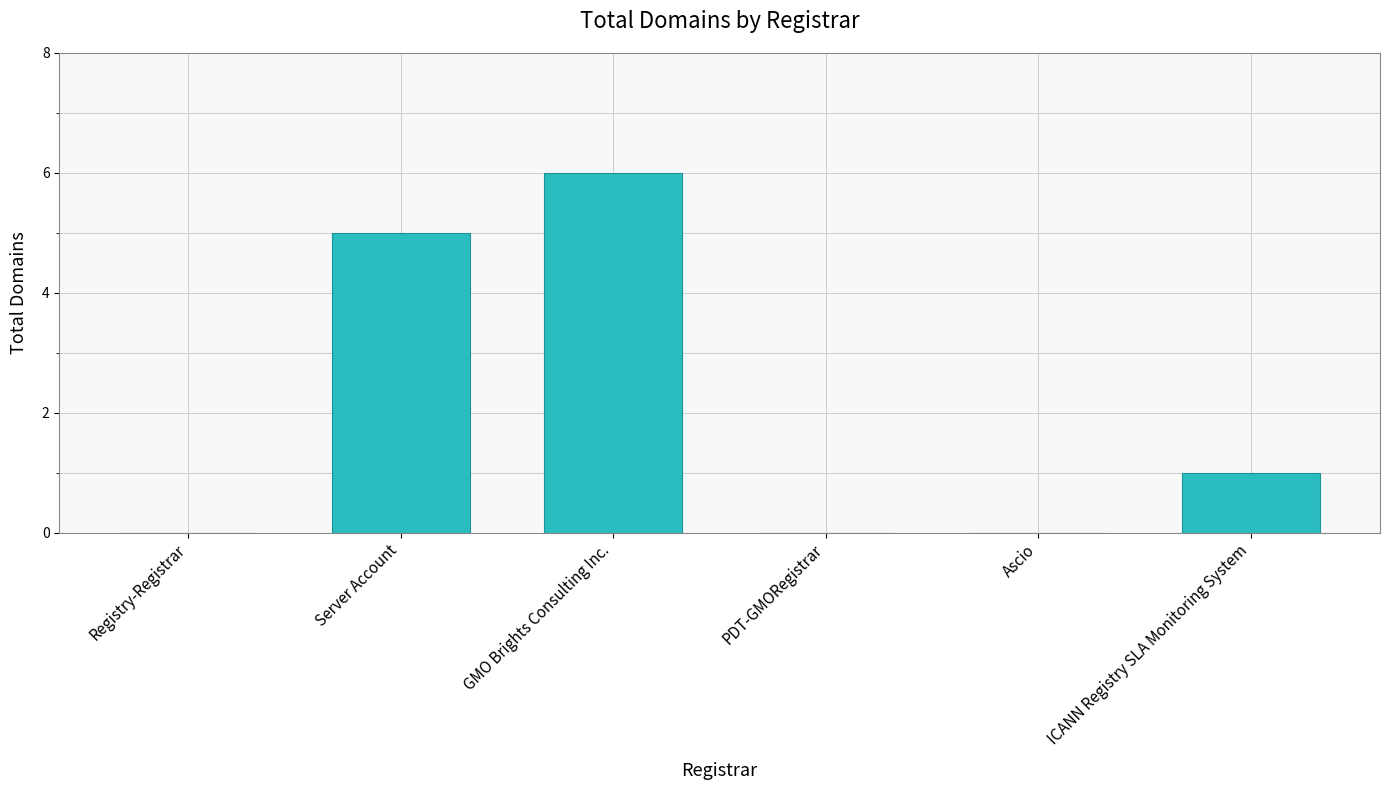

What is the sum of the values at Registry-Registrar and Server Account?

5